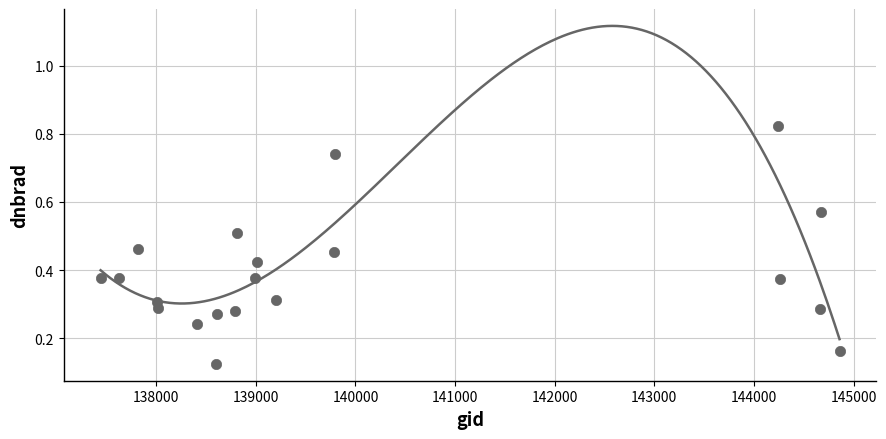

Count the number of points in this scatter plot.

20